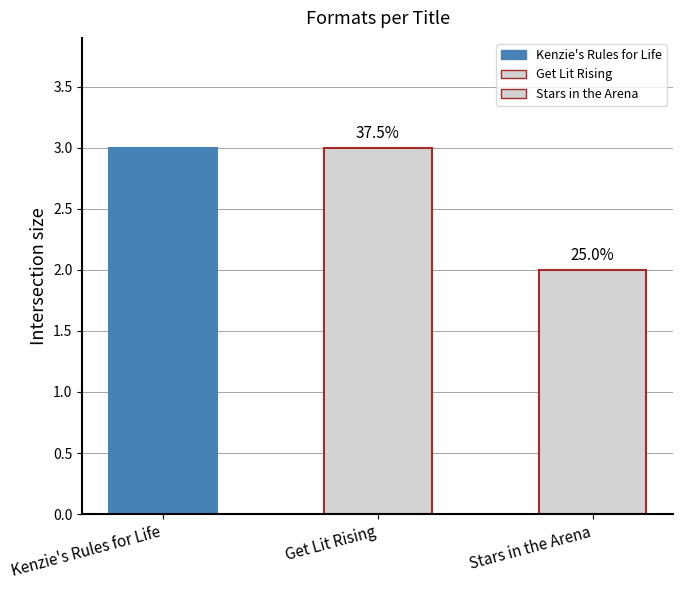

Which has a higher value, Stars in the Arena or Get Lit Rising?

Get Lit Rising